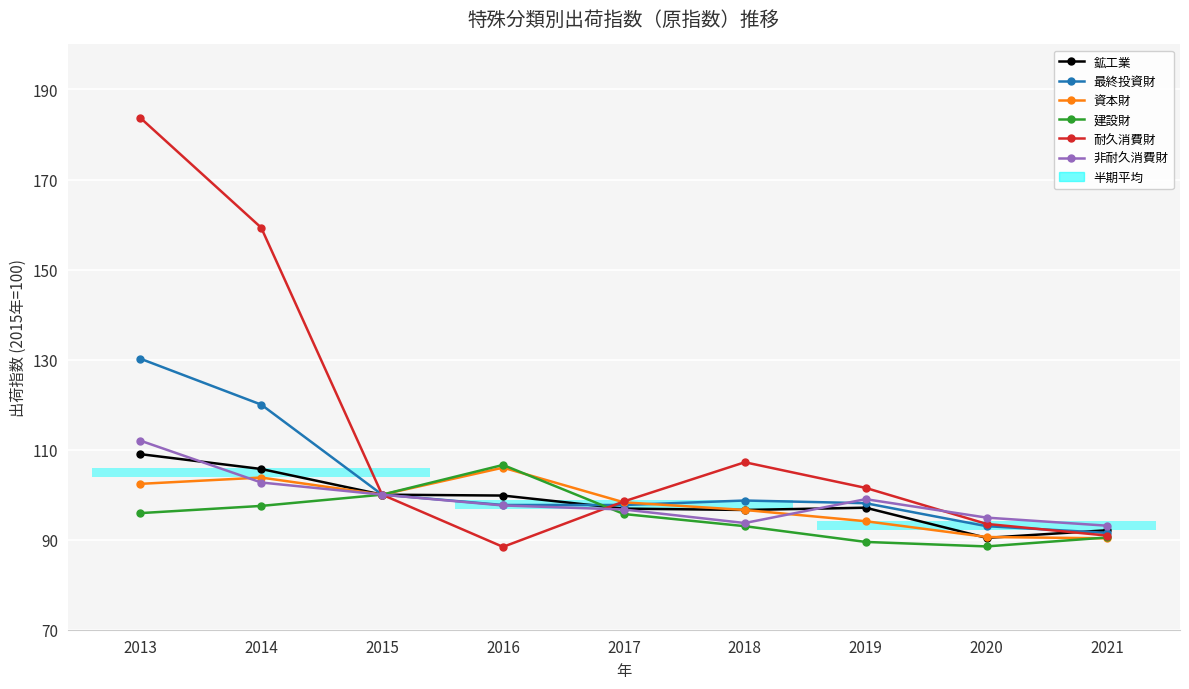

Reading right to left, extract all data points from this chart.

鉱工業: 2021=92.1	2020=90.4	2019=97.1	2018=96.6	2017=96.9	2016=99.8	2015=100.0	2014=105.7	2013=109.0
最終投資財: 2021=91.5	2020=93.0	2019=98.1	2018=98.7	2017=97.7	2016=97.7	2015=100.0	2014=120.0	2013=130.2
資本財: 2021=90.3	2020=90.6	2019=94.1	2018=96.6	2017=98.3	2016=106.0	2015=100.0	2014=103.8	2013=102.4
建設財: 2021=90.5	2020=88.5	2019=89.5	2018=93.0	2017=95.7	2016=106.6	2015=100.0	2014=97.5	2013=95.9
耐久消費財: 2021=90.9	2020=93.5	2019=101.5	2018=107.2	2017=98.5	2016=88.4	2015=100.0	2014=159.3	2013=183.7
非耐久消費財: 2021=93.1	2020=94.9	2019=99.0	2018=93.7	2017=96.7	2016=97.6	2015=100.0	2014=102.7	2013=112.0